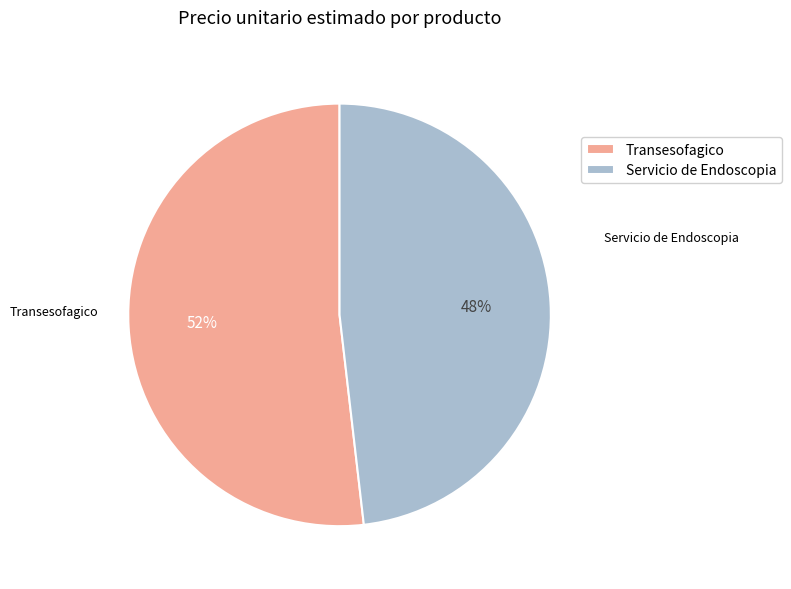

True or false: Servicio de Endoscopia accounts for 39% of the total.

False